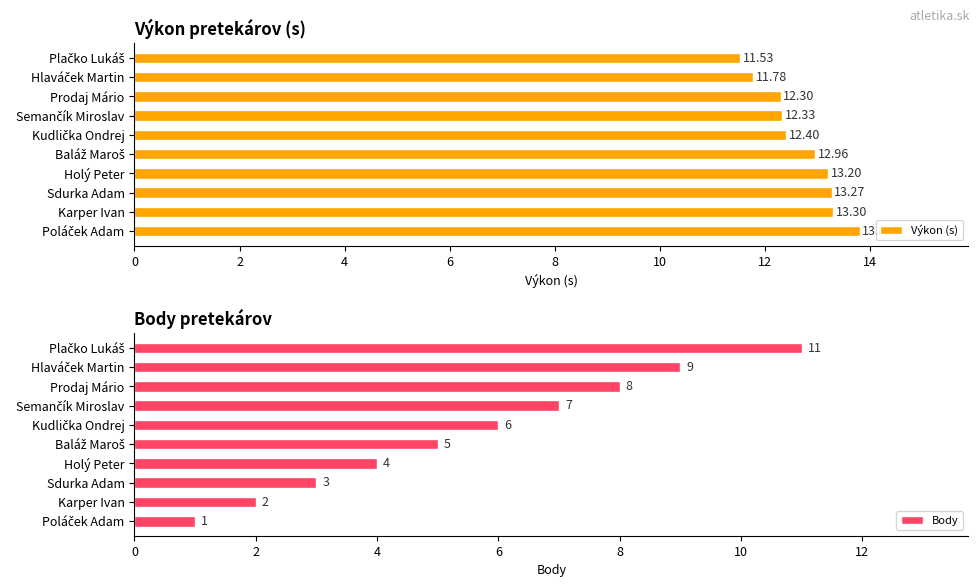

What is the lowest value of the Výkon (s) series?

11.5